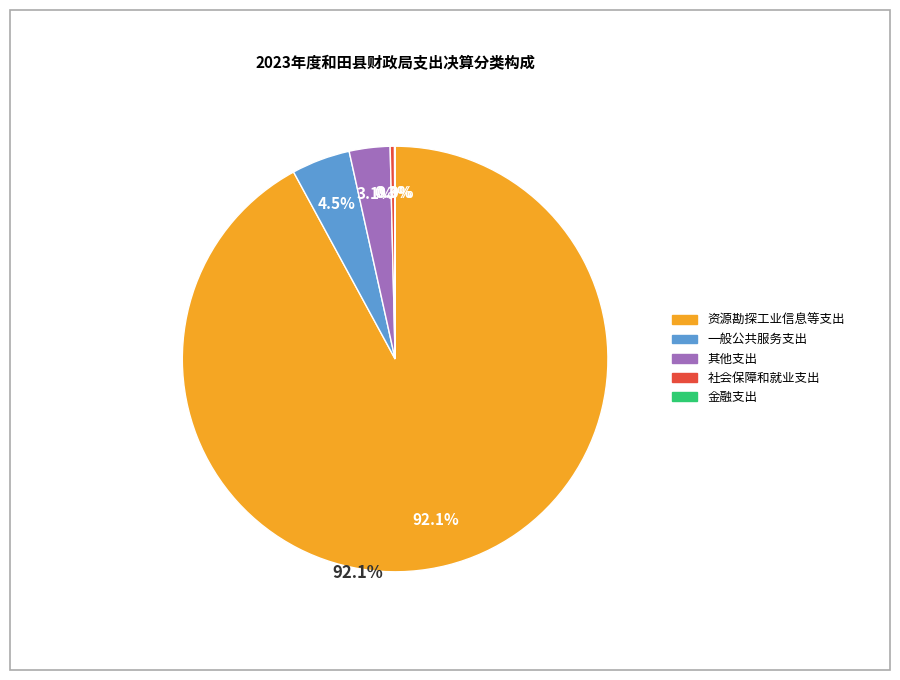

To the nearest percent, what portion does 其他支出 represent?

3%